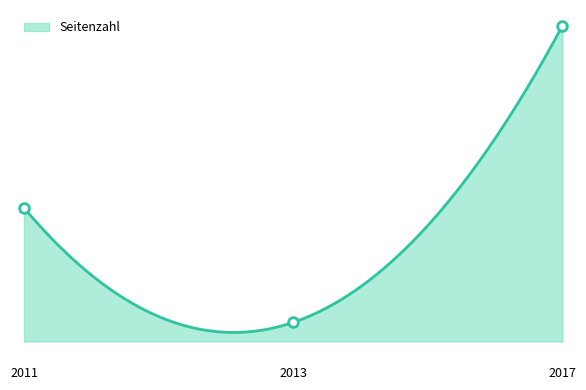

The chart shows a value of -132 at 2013. True or false?

False